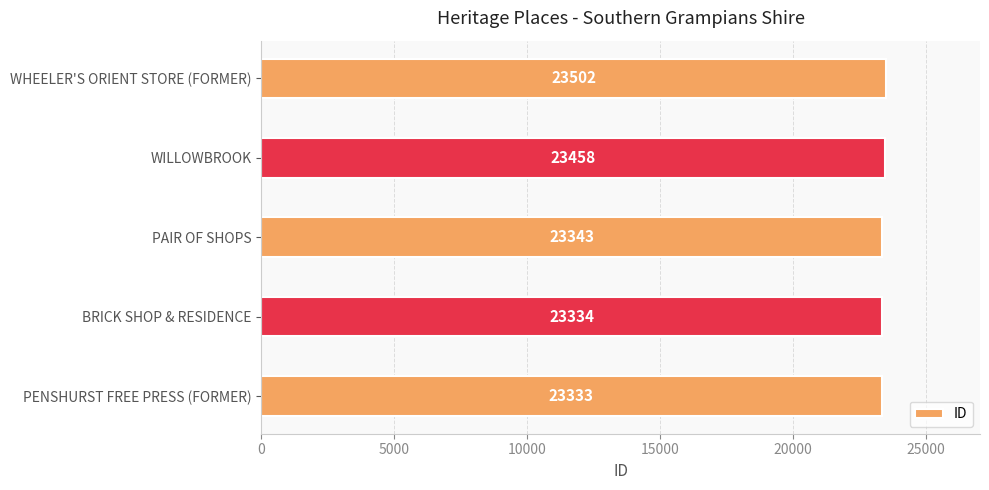

What is the ratio of the value at WHEELER'S ORIENT STORE (FORMER) to the value at BRICK SHOP & RESIDENCE?

1.0